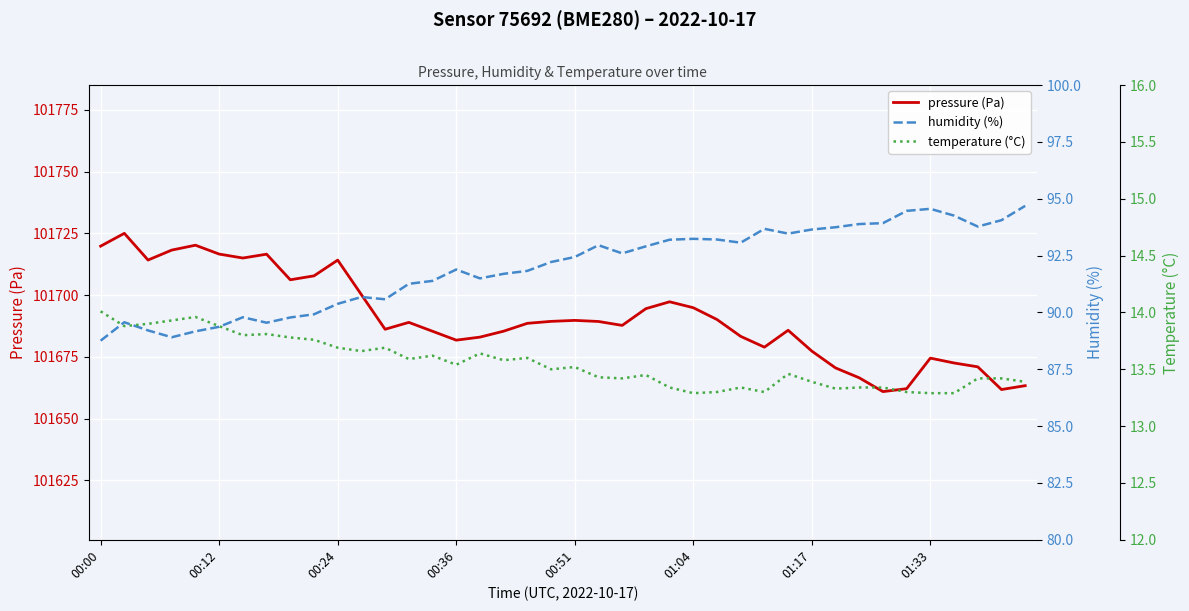

What are all the series names shown in the legend?

pressure (Pa), humidity (%), temperature (°C)